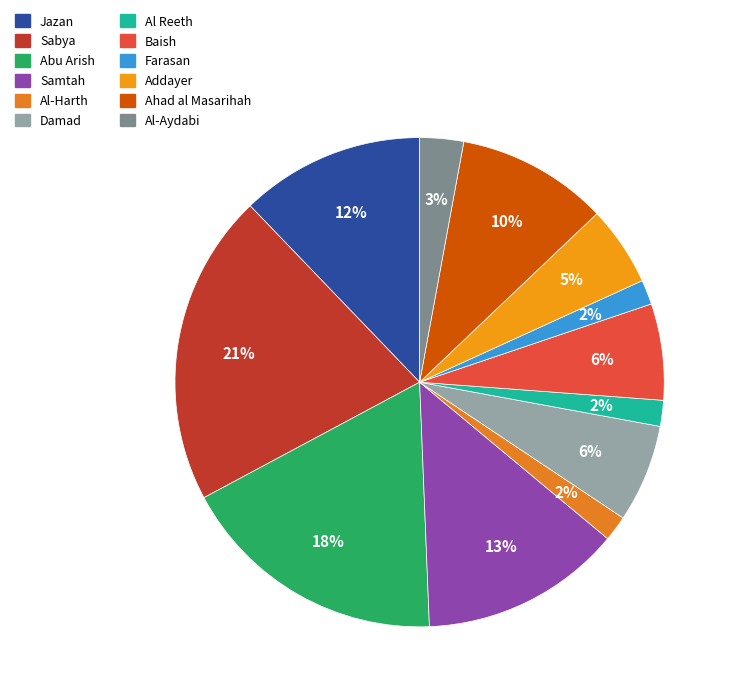

What percentage is the Ahad al Masarihah slice, to the nearest percent?

10%